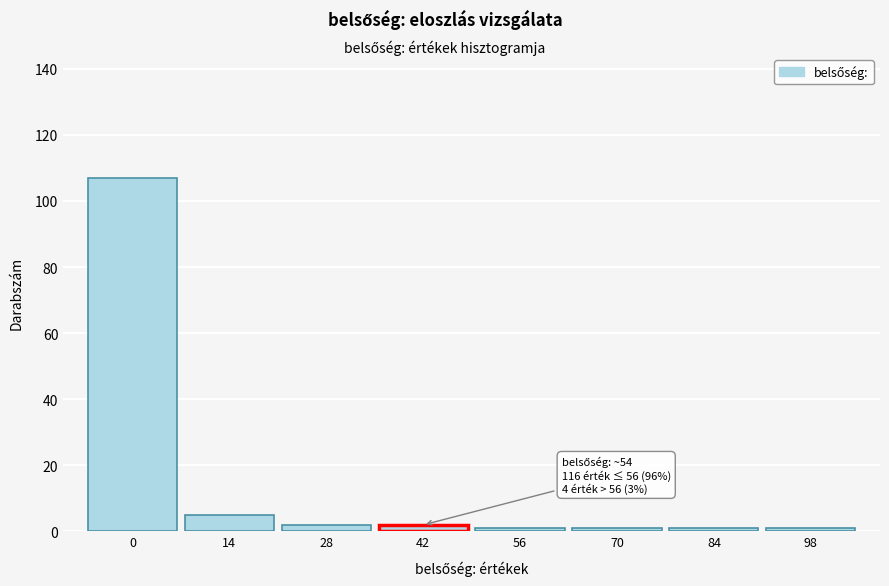

Reading left to right, list all the values displayed in this chart.

107	5	2	2	1	1	1	1